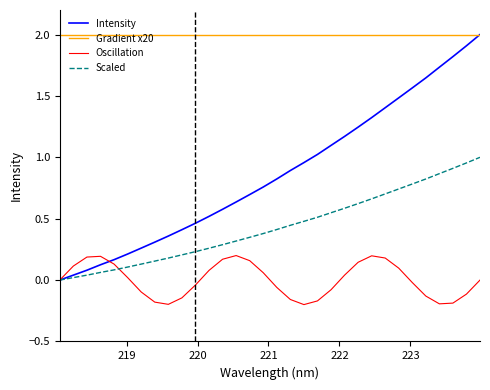

Which series has the widest spread of values?

Intensity